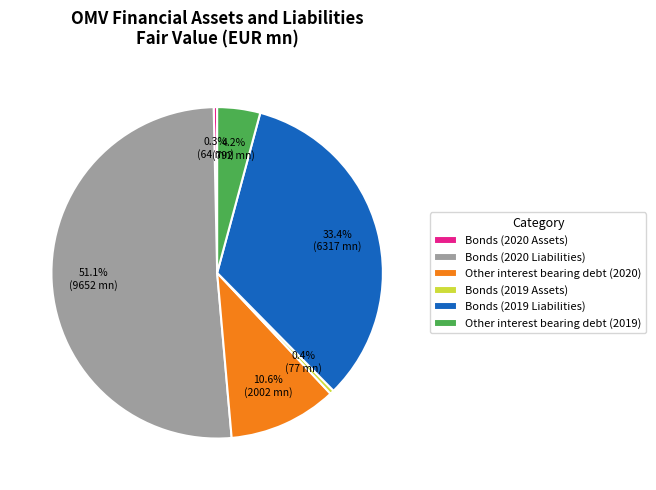

Combined, what portion of the pie is Bonds (2020 Assets) and Bonds (2019 Assets)?

0.7%